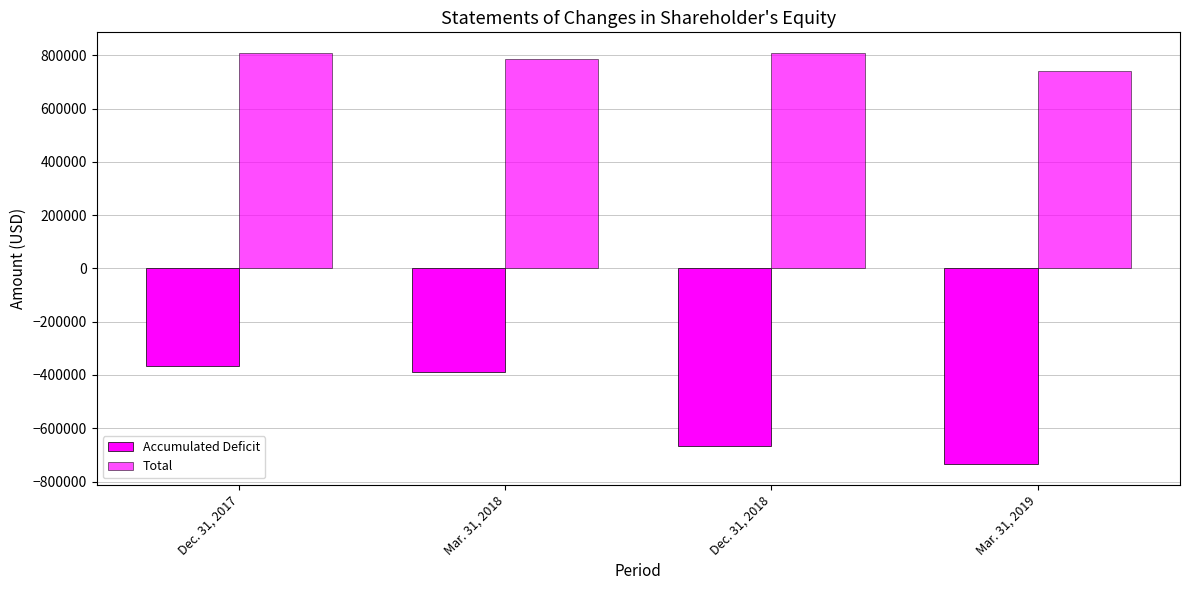

True or false: Total has a value of 808724 at Dec. 31, 2018.

True